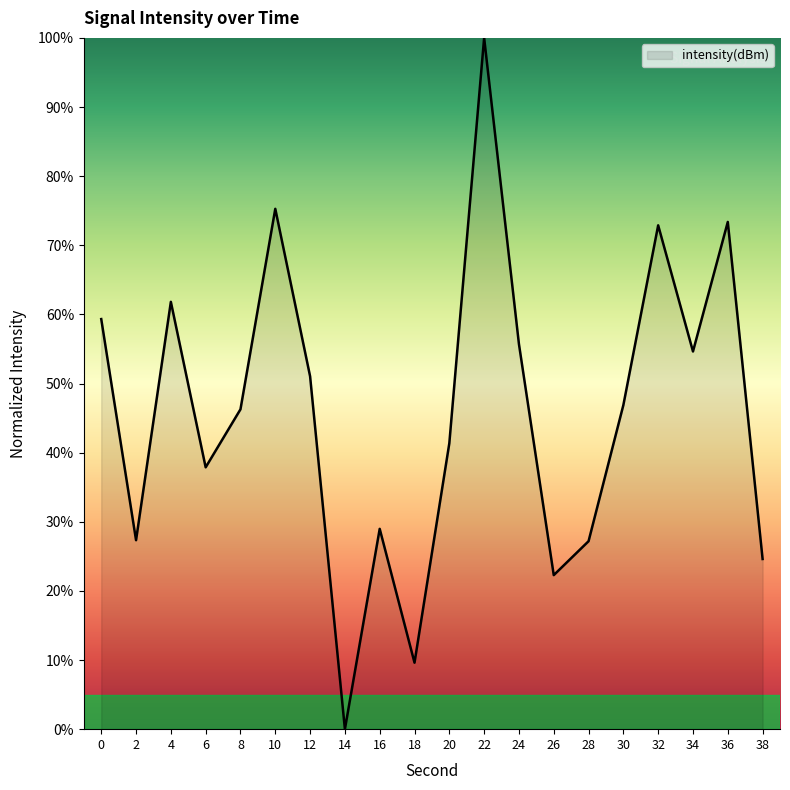

Where is the data nearest to the value 50?

12